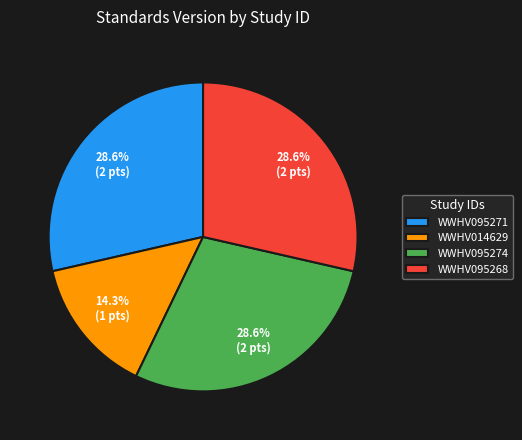

Is there a majority slice in this chart?

No